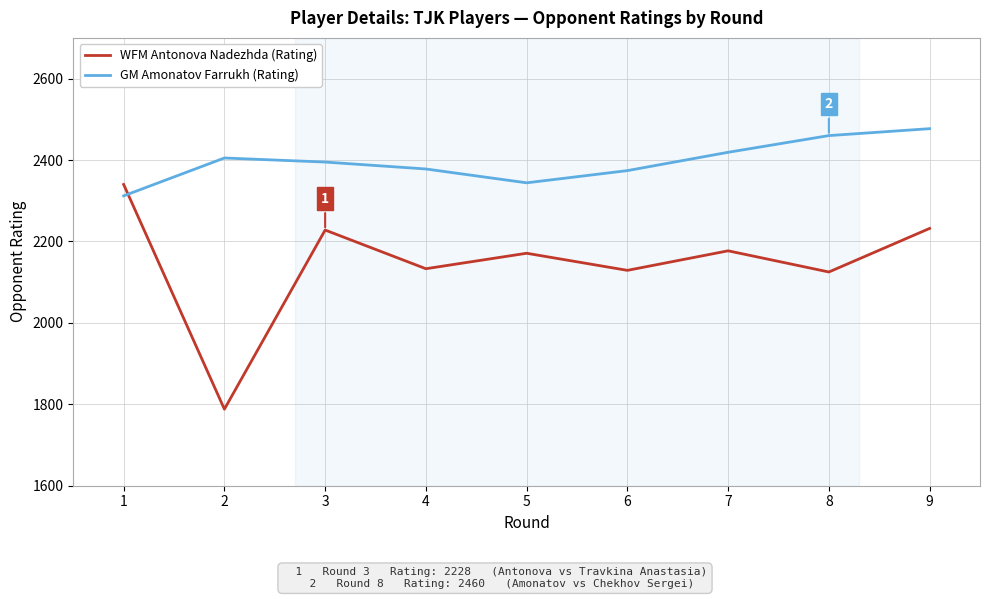

True or false: WFM Antonova Nadezhda (Rating) and GM Amonatov Farrukh (Rating) cross at least once.

True